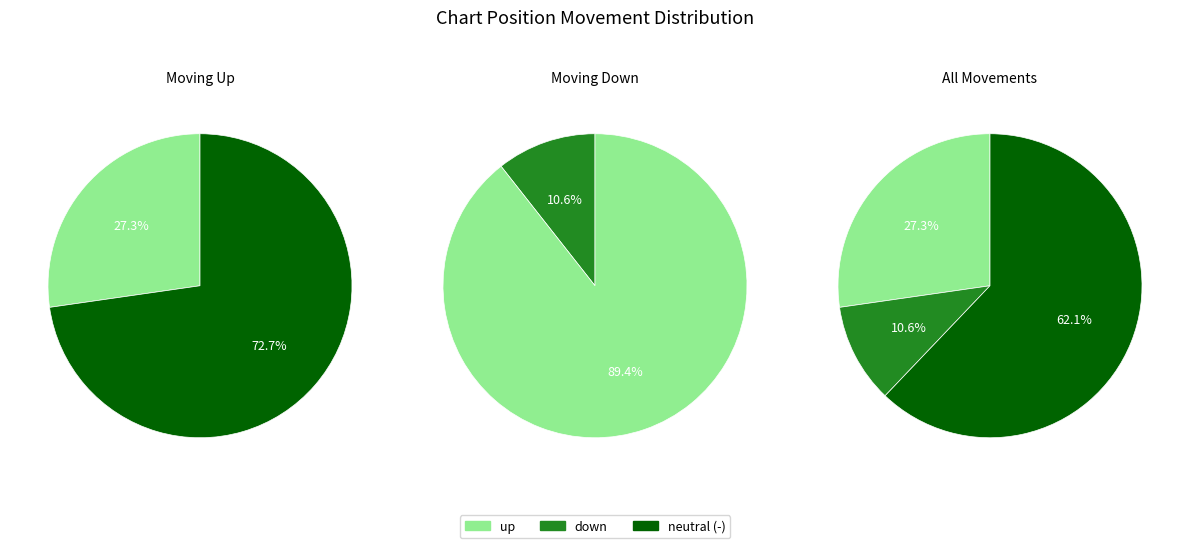

Which category has the smallest portion of the pie?

down